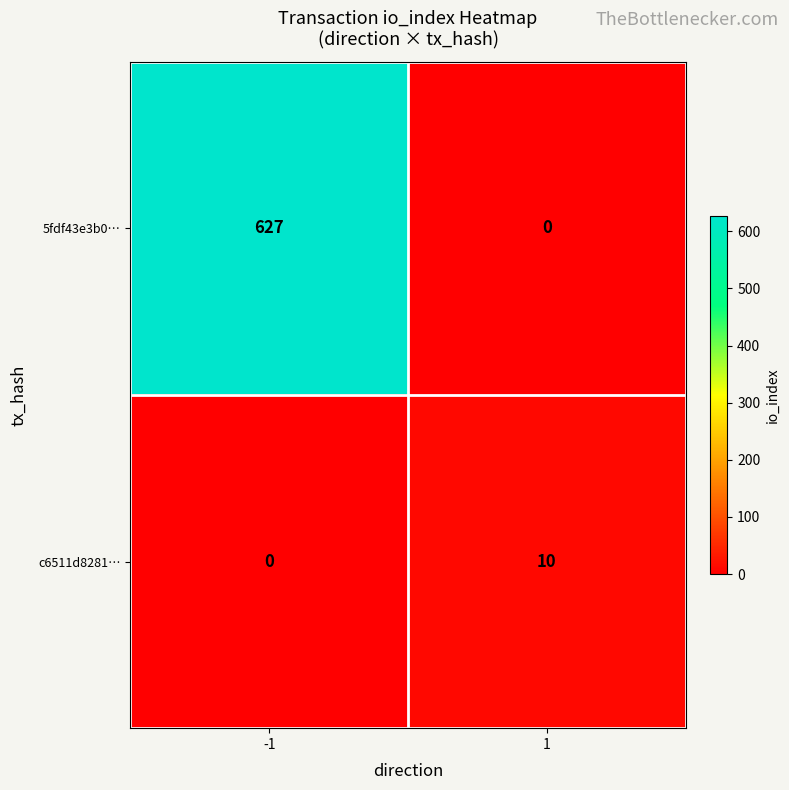

What is the total value across all series at -1?

627